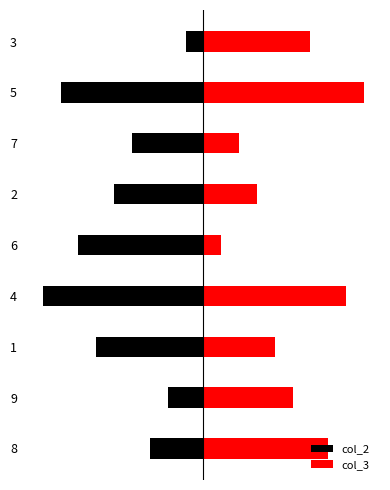

Count the col_2 values in the range -7 to -3.

5